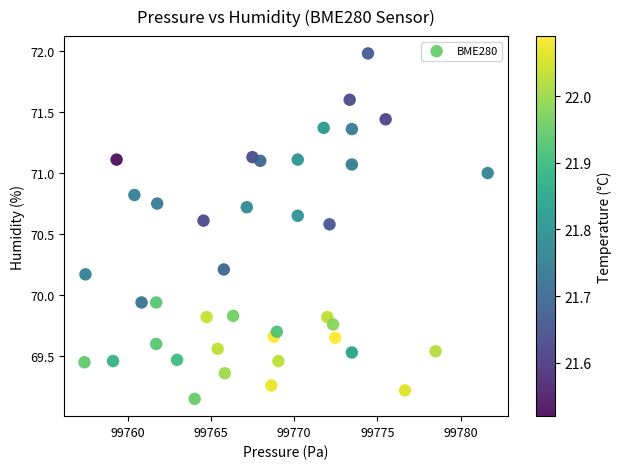

What is the range of X values (max minus min)?

24.2